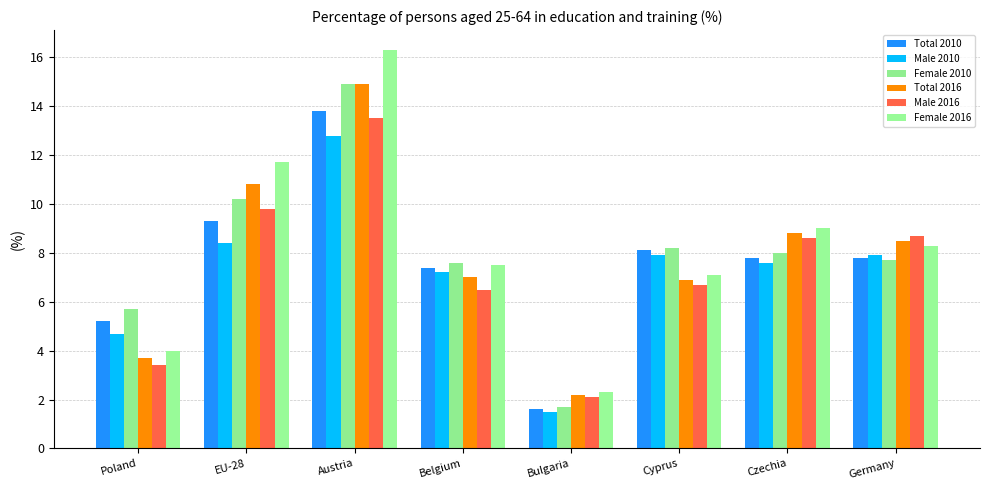

At which label is Total 2010 closest to 7?

Belgium